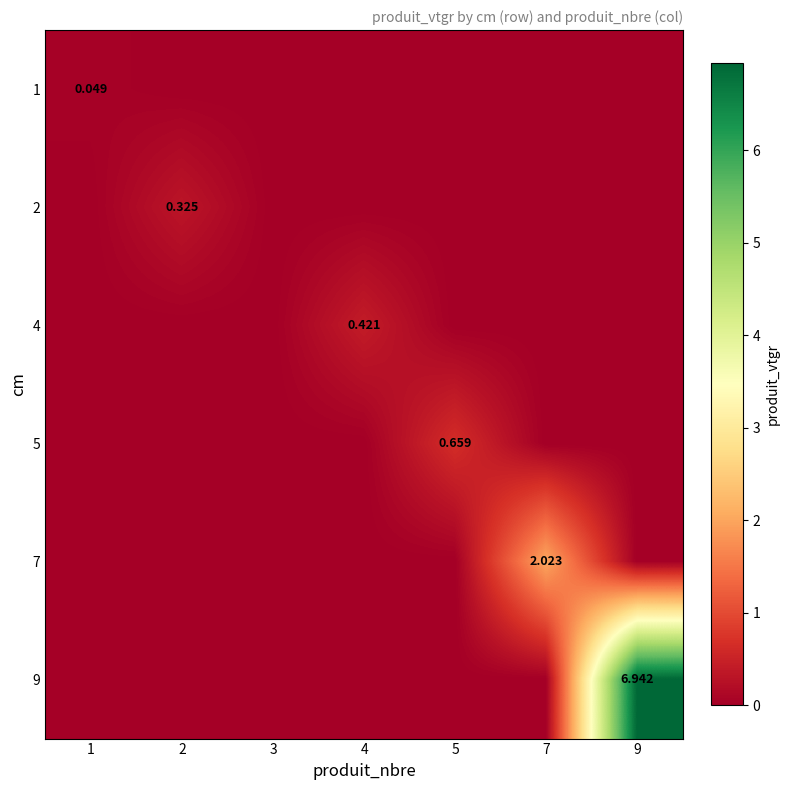

Is the value of 4 at 4 greater than the value of 5 at 5?

No